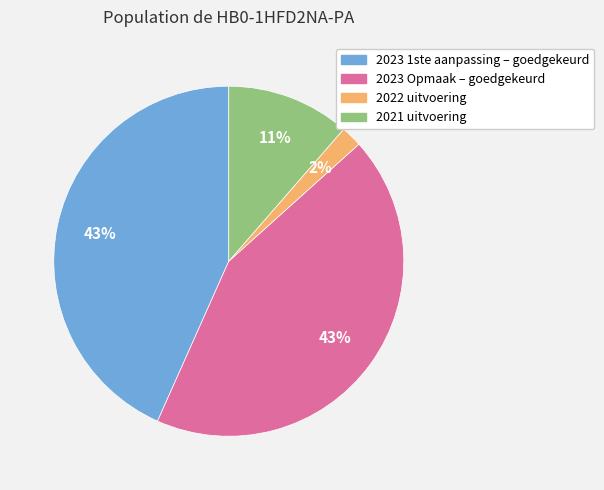

Between 2022 uitvoering and 2023 Opmaak – goedgekeurd, which is larger?

2023 Opmaak – goedgekeurd